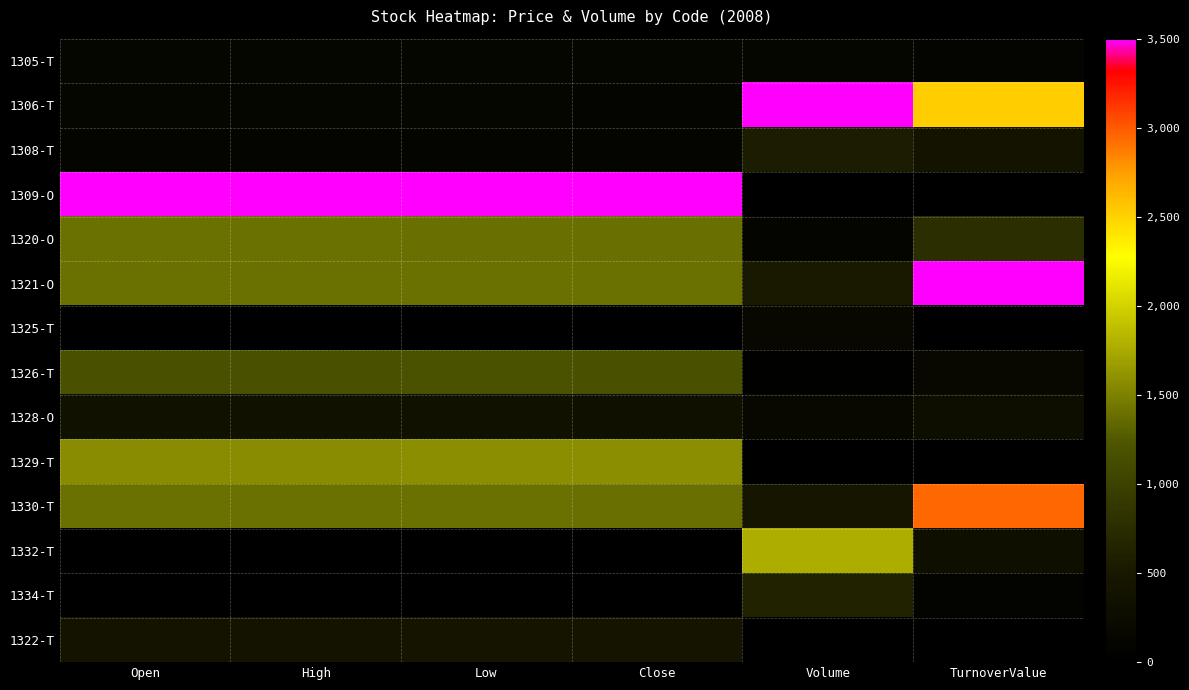

Which series has the largest total across all categories?

1309-O